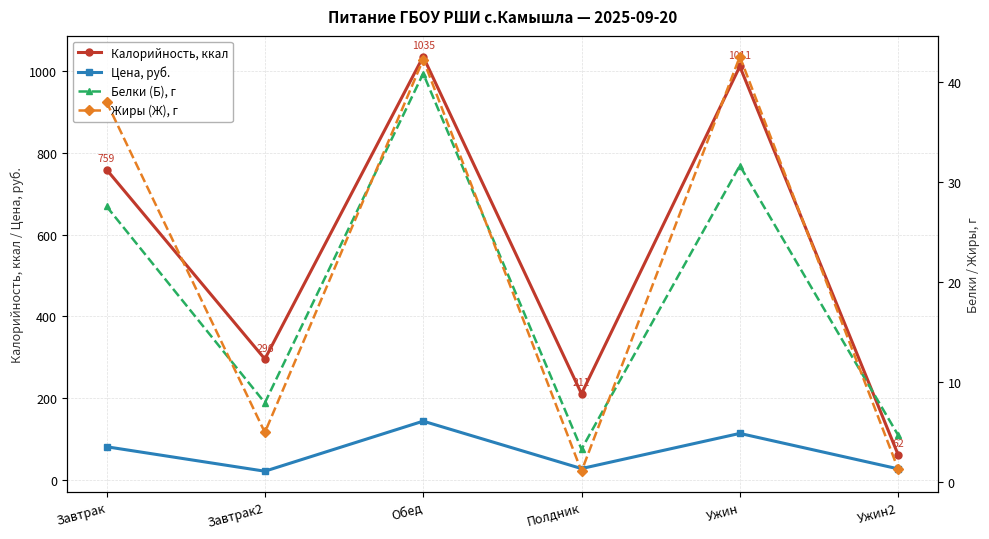

What is the total value across all series at Завтрак?

906.1